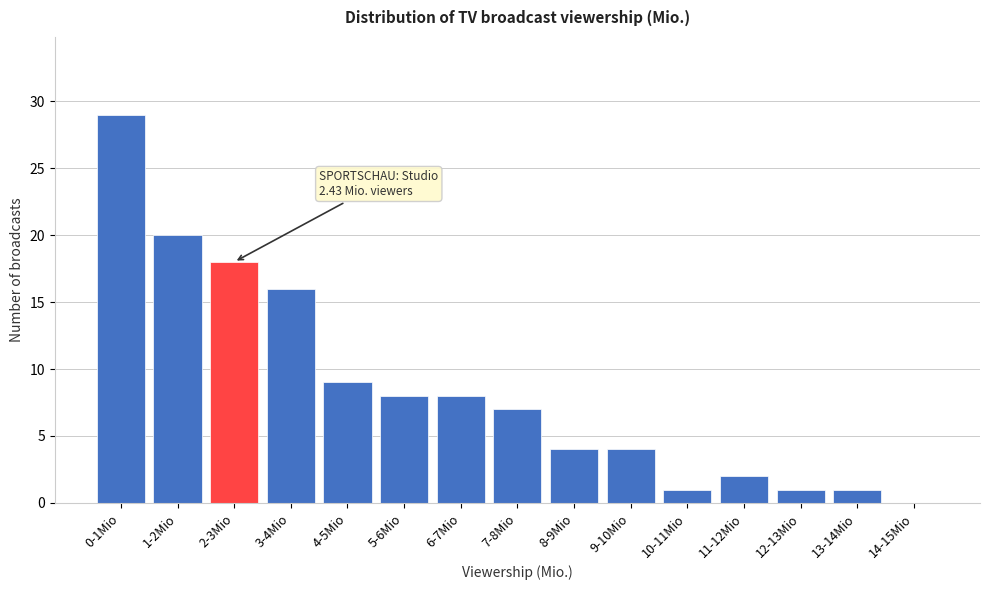

What is the sum of the values at 10-11Mio and 6-7Mio?

9